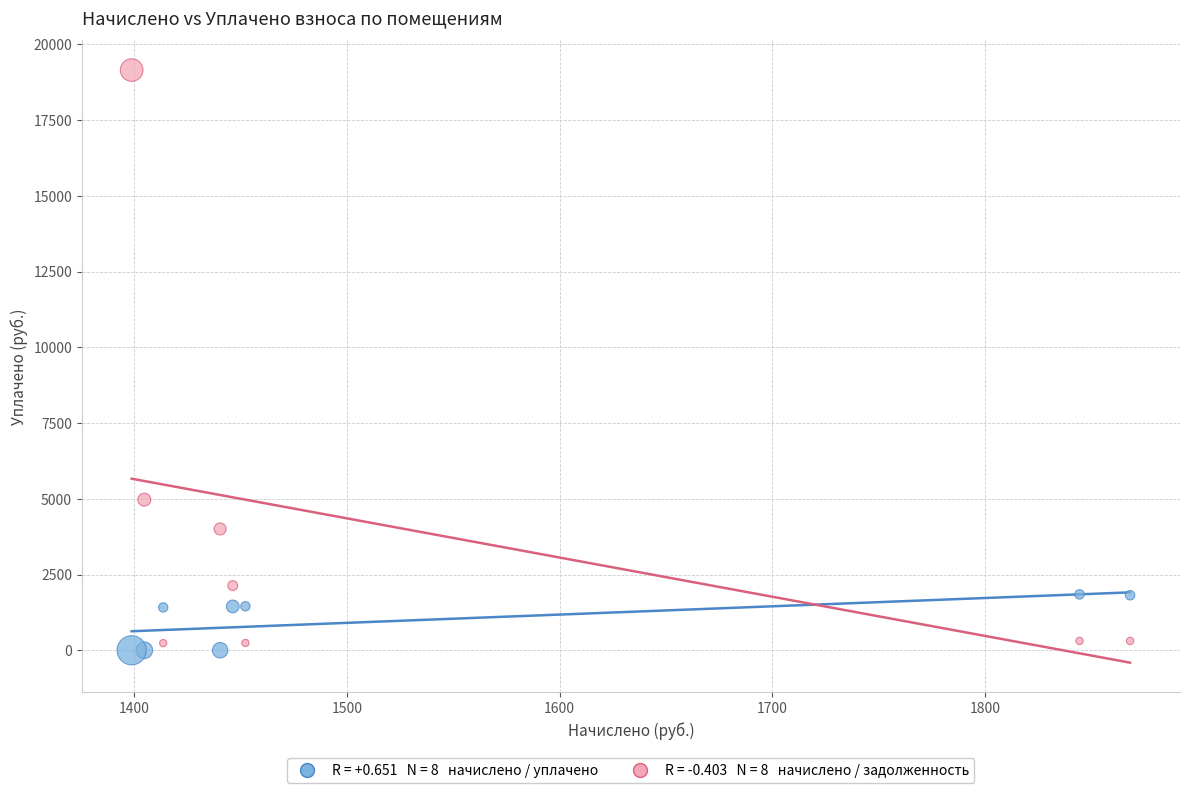

Across all series, what Y value is closest to 9577?

4971.7